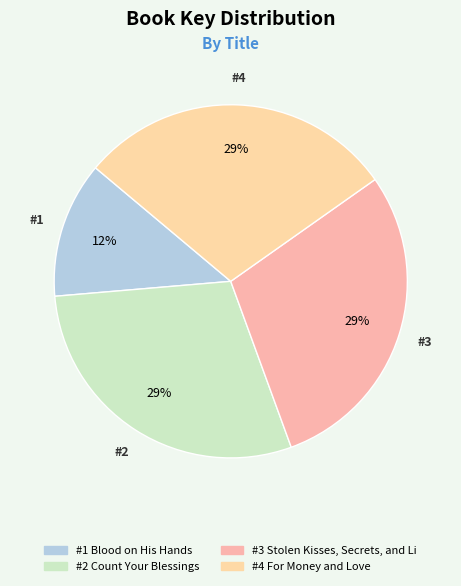

How many slices are in this pie chart?

4